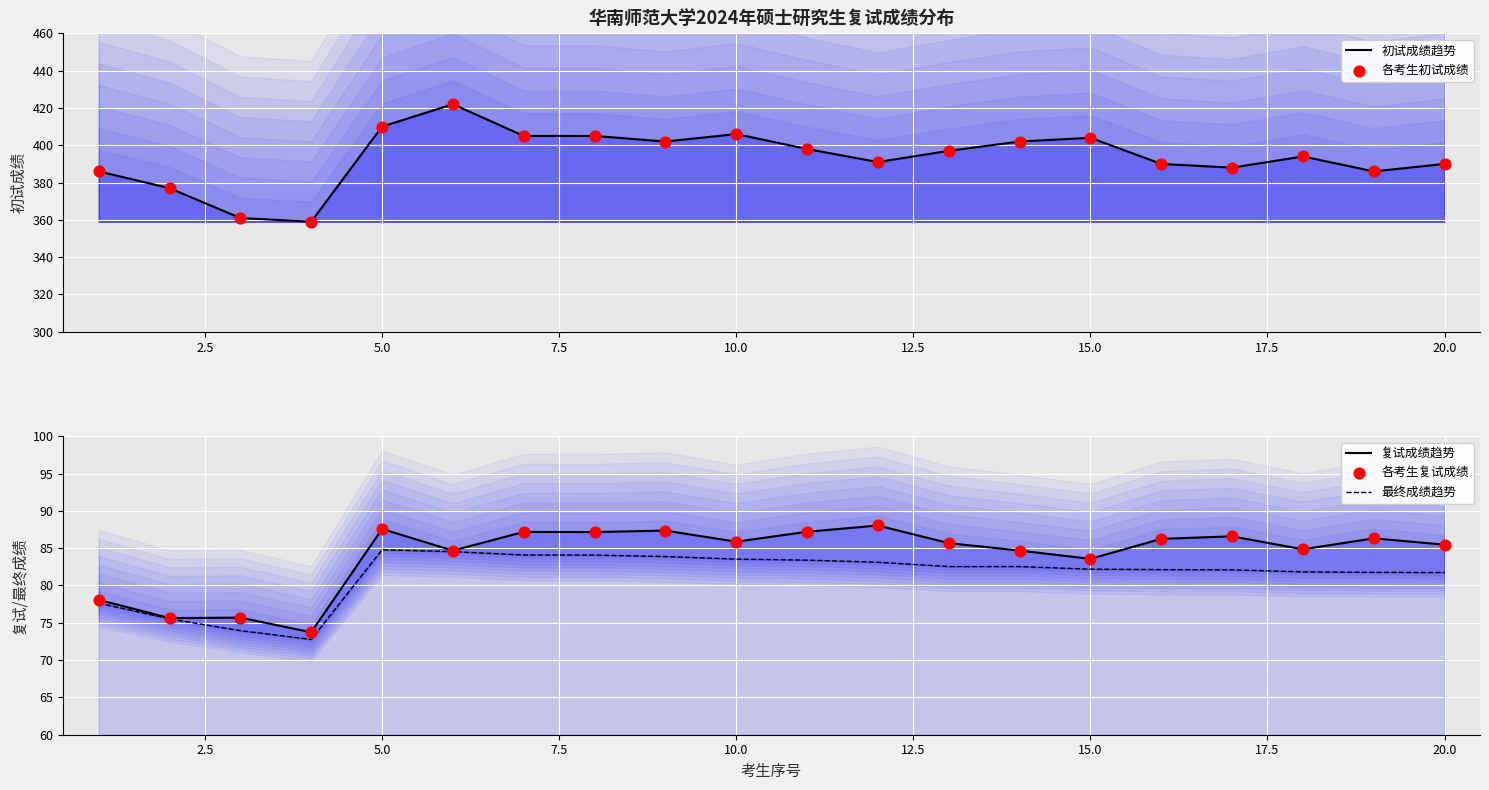

Which series has the widest spread of Y values?

初试成绩趋势